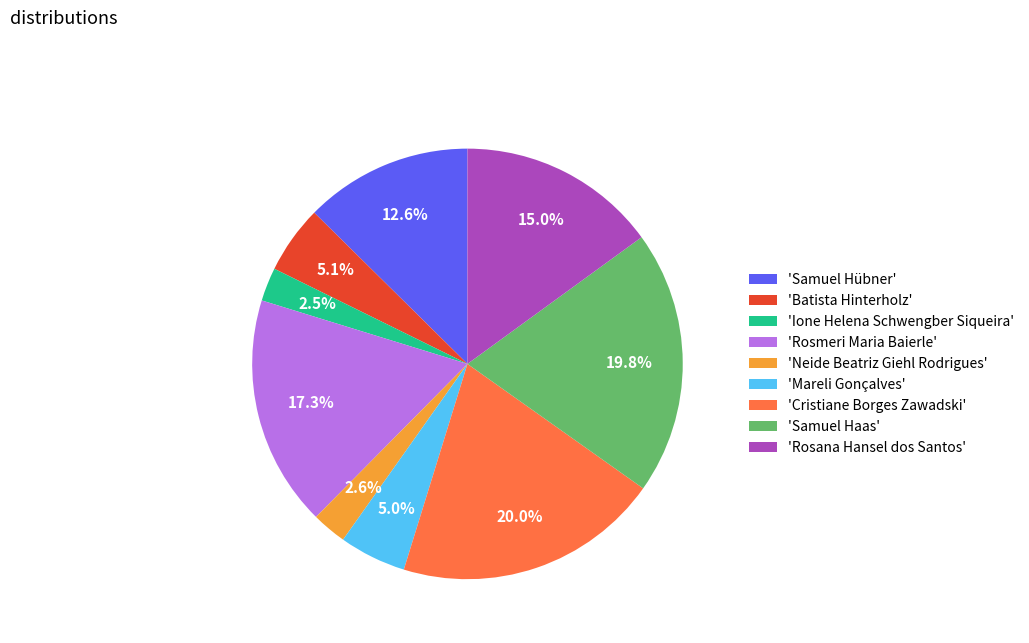

What portion of the pie excludes 'Cristiane Borges Zawadski'?

80.0%